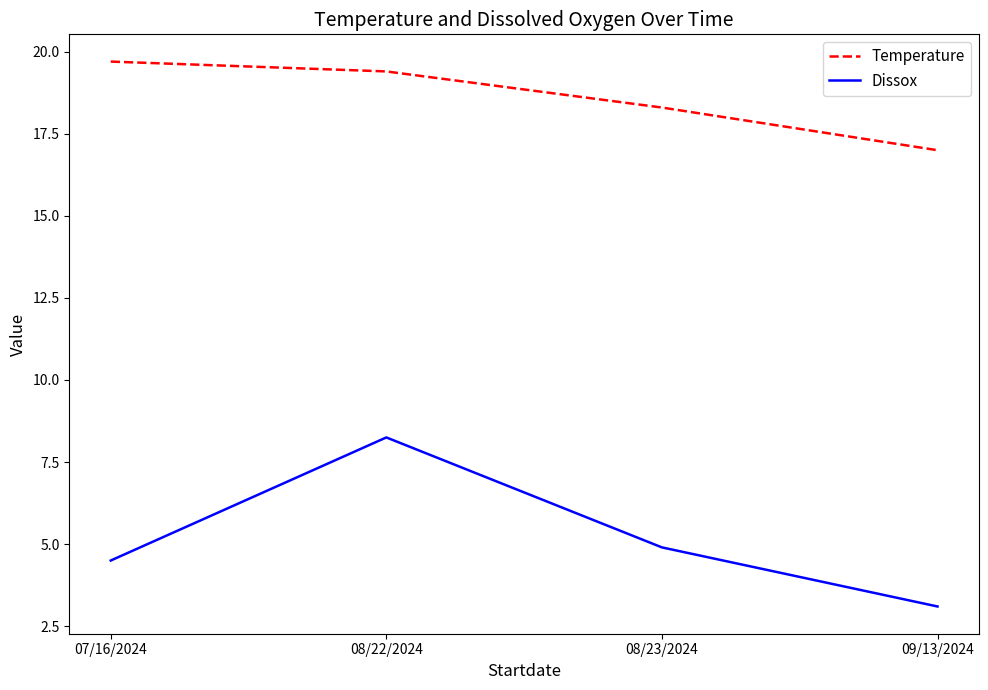

Which category has the lowest value across all series?

09/13/2024